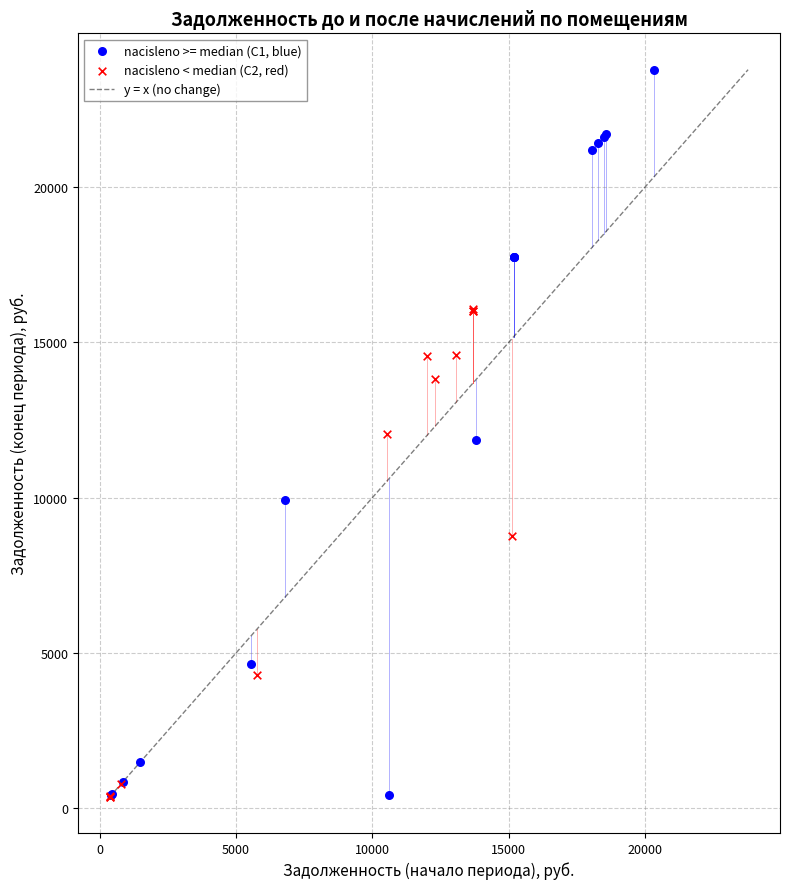

Which series has the widest spread of Y values?

nacisleno >= median (C1, blue)